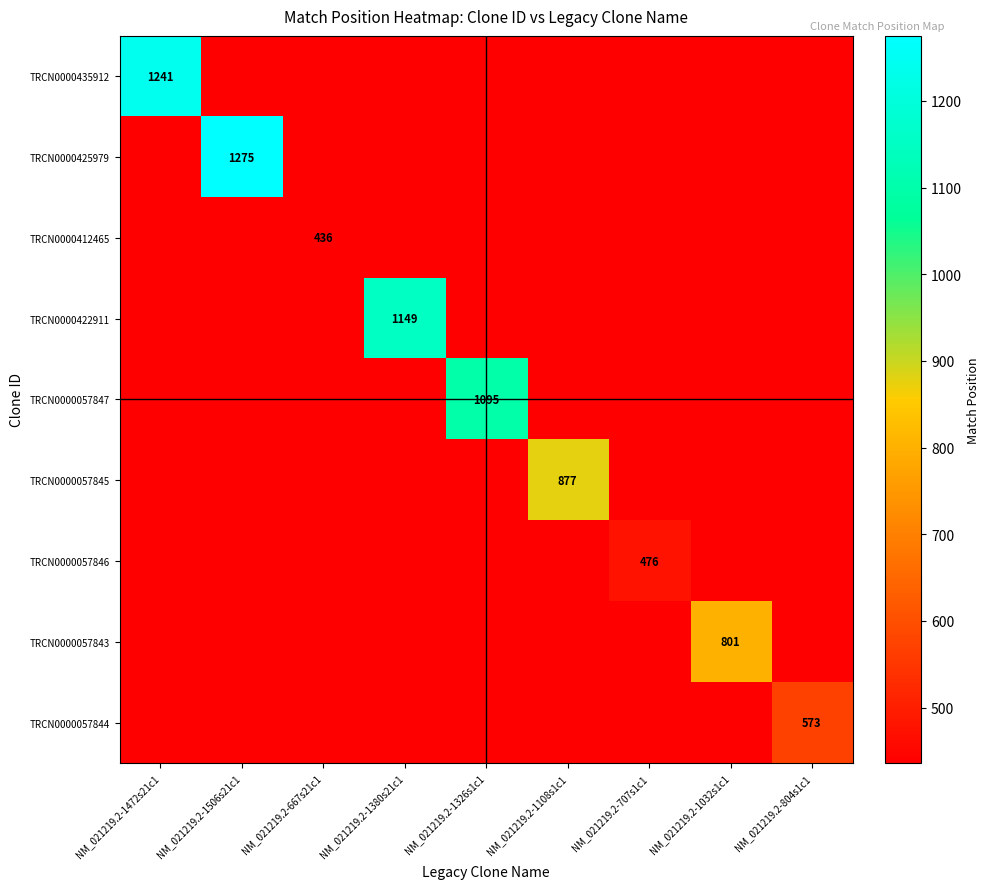

The value of TRCN0000435912 at NM_021219.2-1326s1c1 is 439. True or false?

False